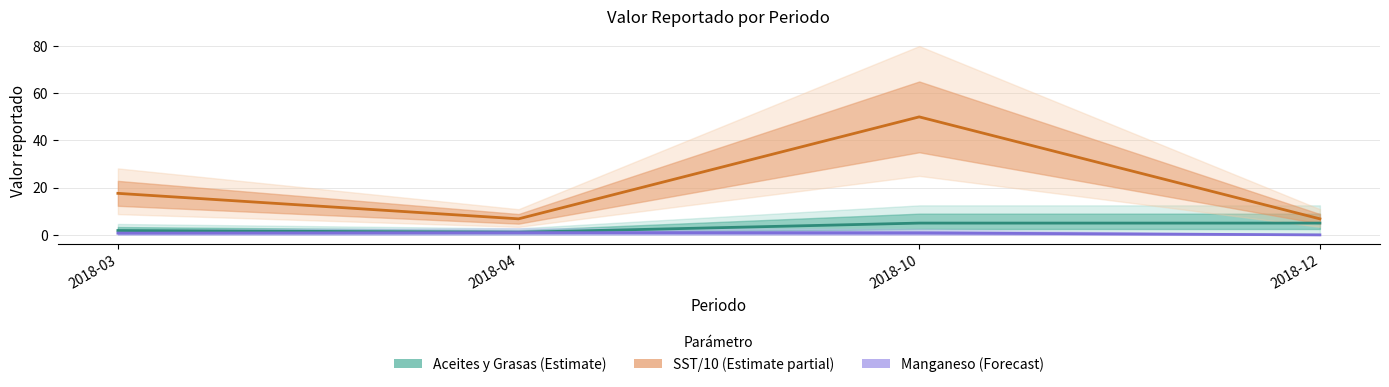

True or false: Aceites y Grasas (Estimate) and SST/10 (Estimate partial) cross at least once.

False